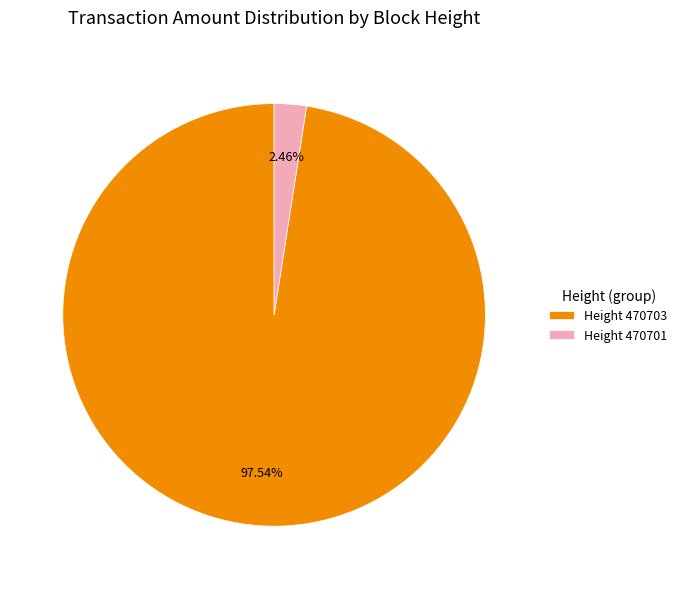

To the nearest percent, what is the difference between the largest and smallest slice percentages?

95%